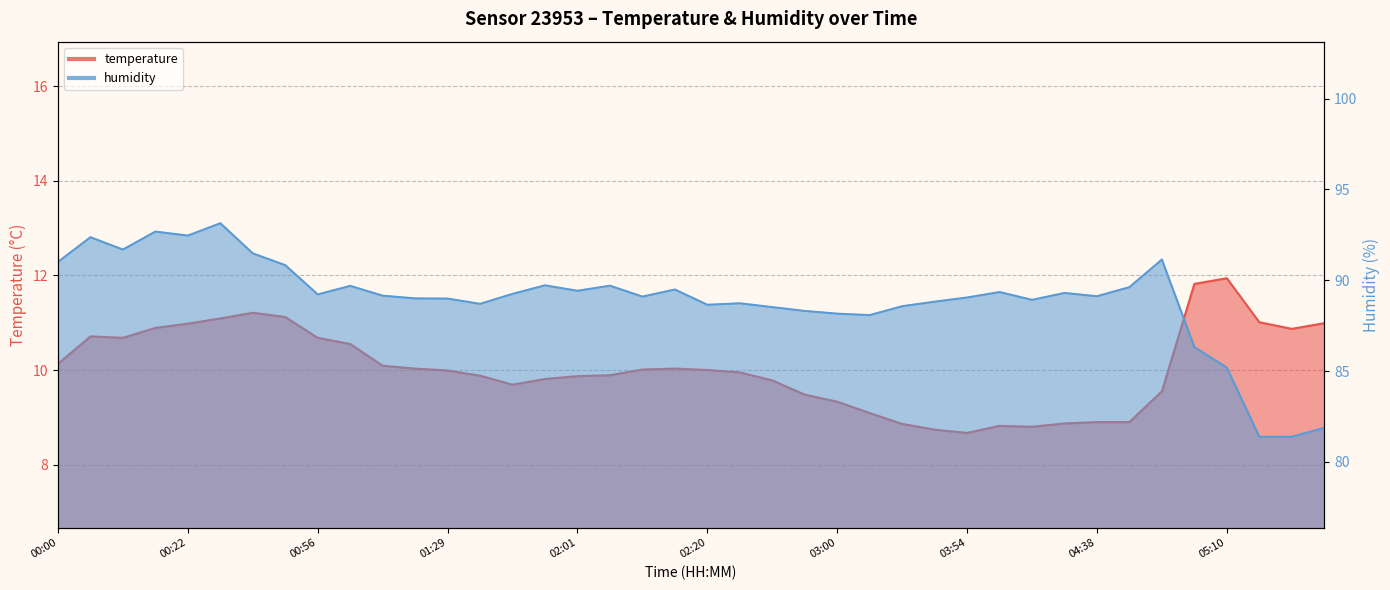

Where does the temperature series first go above 10?

00:00